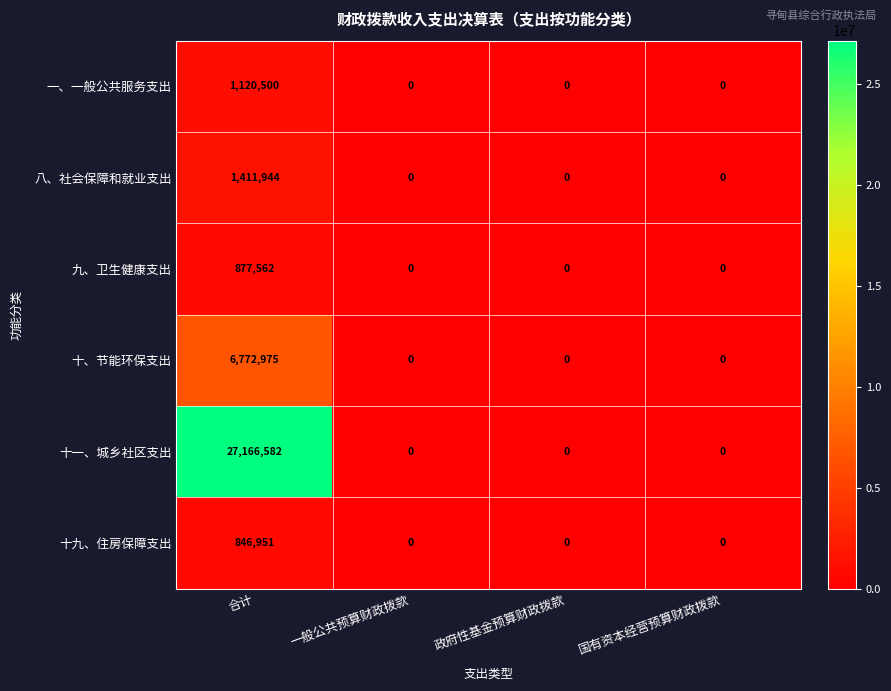

At which label does 九、卫生健康支出 reach its peak?

合计